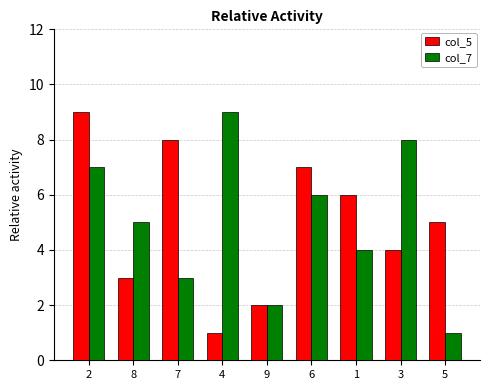

At which label does col_7 reach its peak?

4